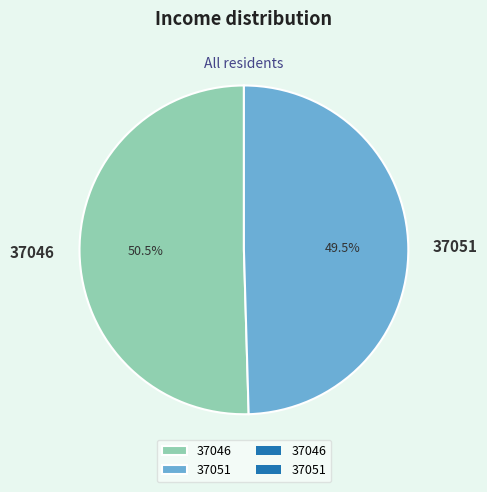

Which slice is the largest?

37046